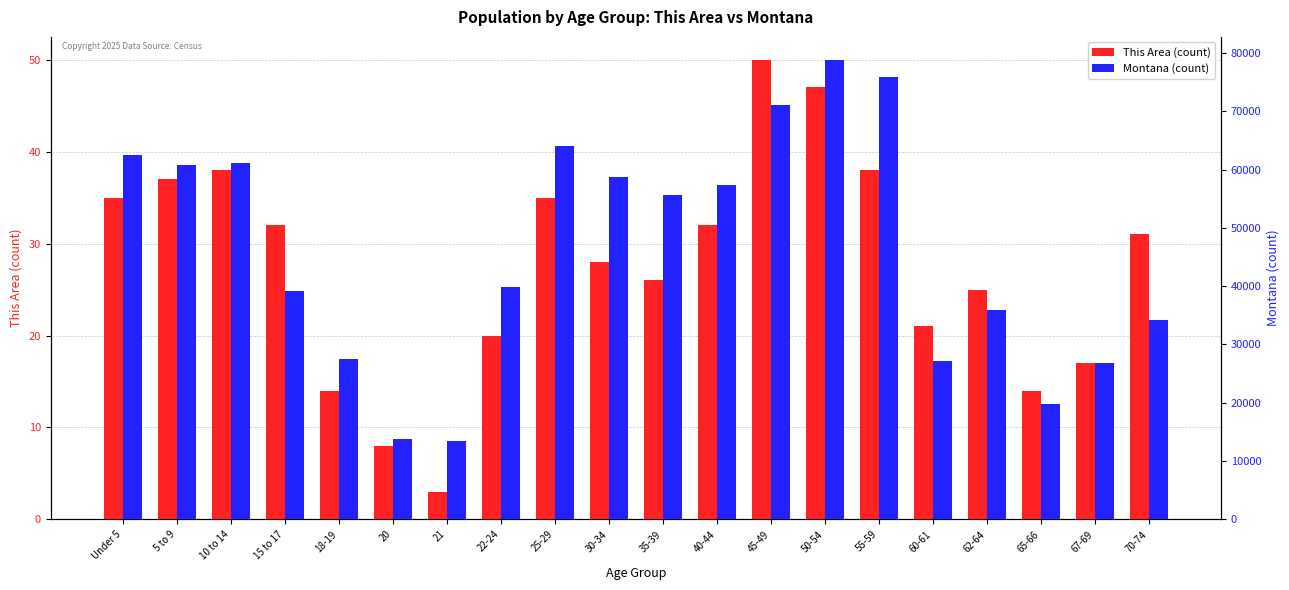

What is the difference between the maximum and minimum values in the Montana (count) series?

65294